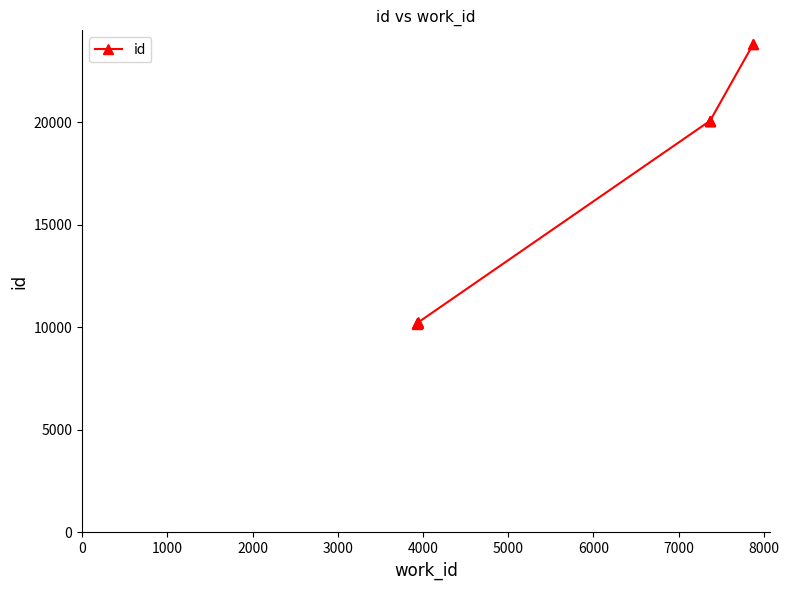

Does the chart display data point markers on the line(s)?

Yes